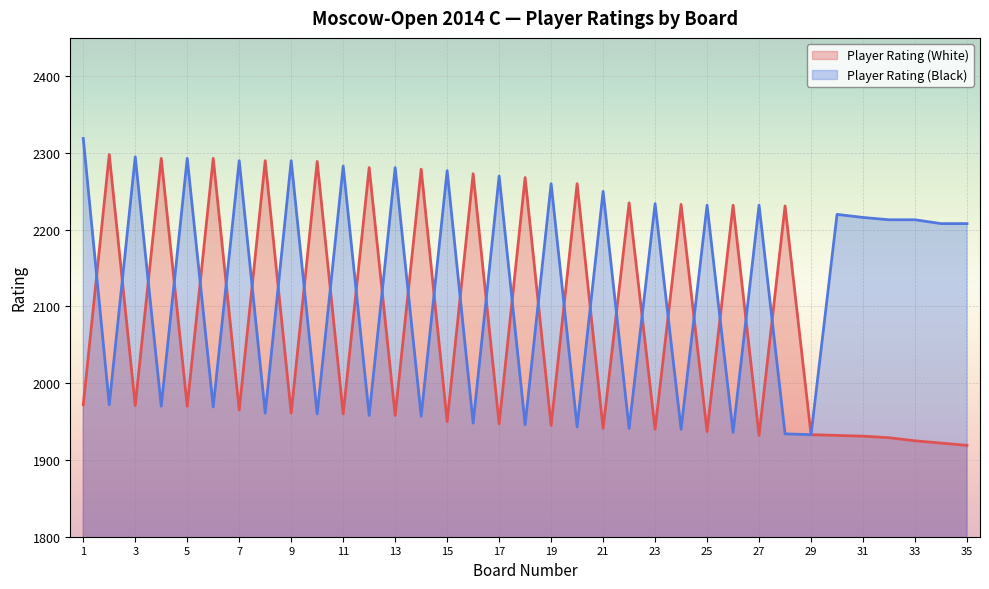

Between 8 and 18, which series saw the biggest shift?

Player Rating (White)